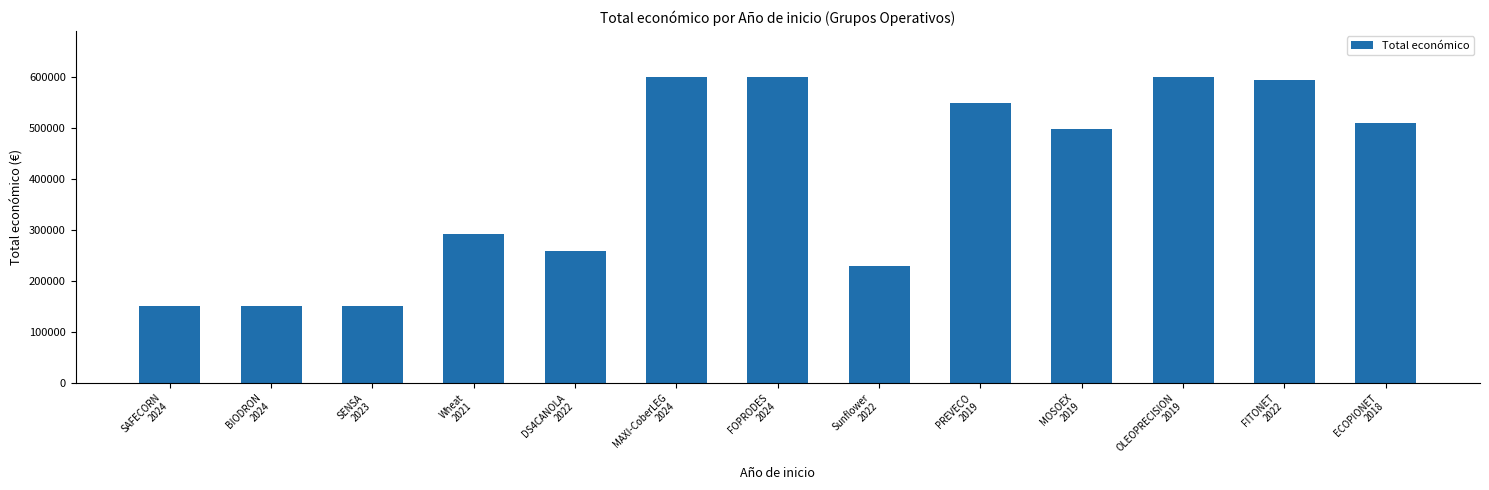

What is the sum of all values?

5173303